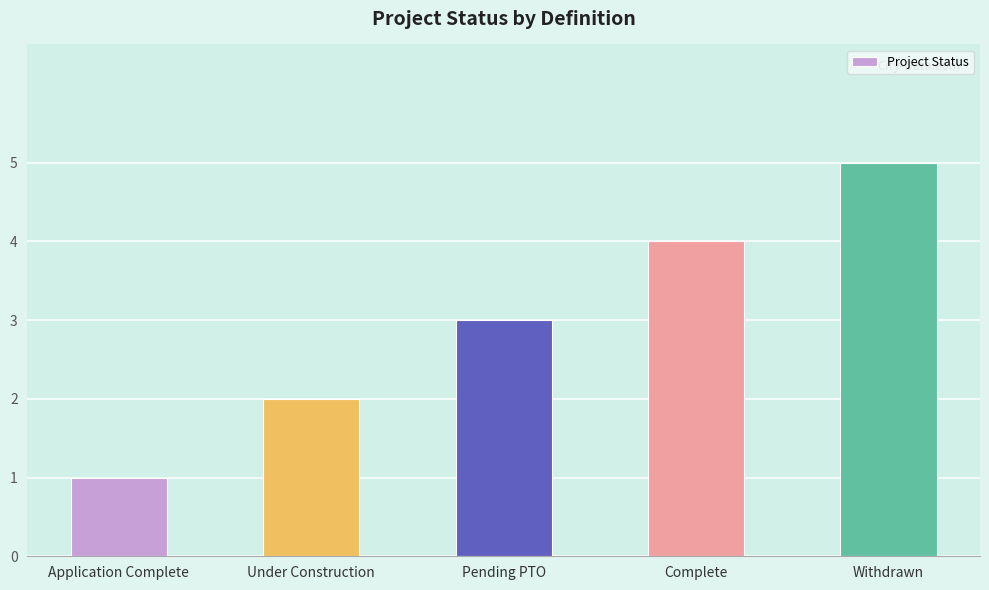

What is the value of the 3rd bar from the left?

3